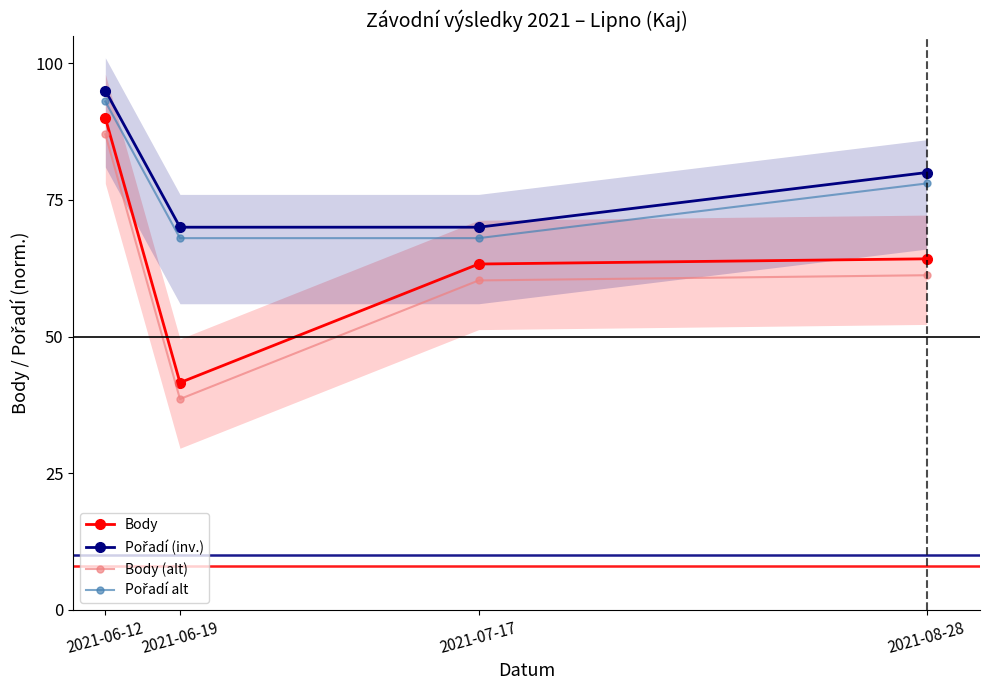

What is the label of the 1st point from the left?

2021-06-12